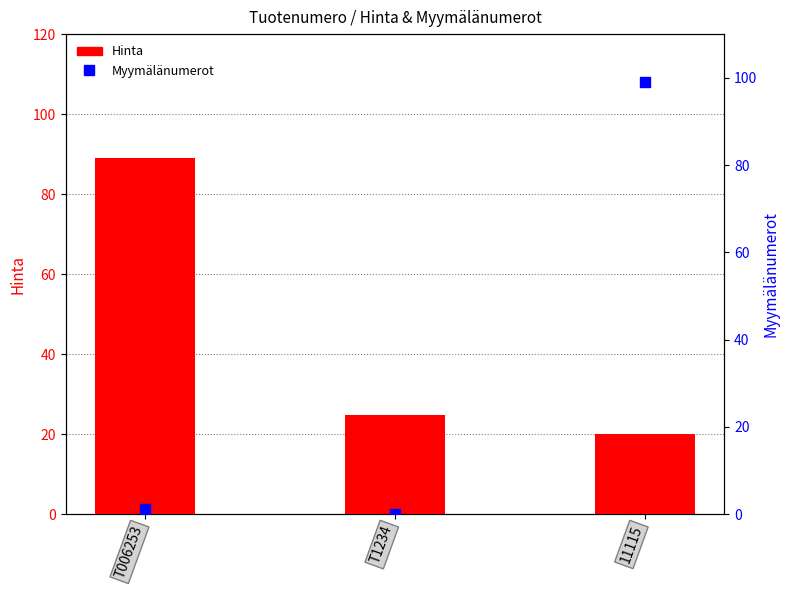

At how many categories does at least one series exceed 62?

2